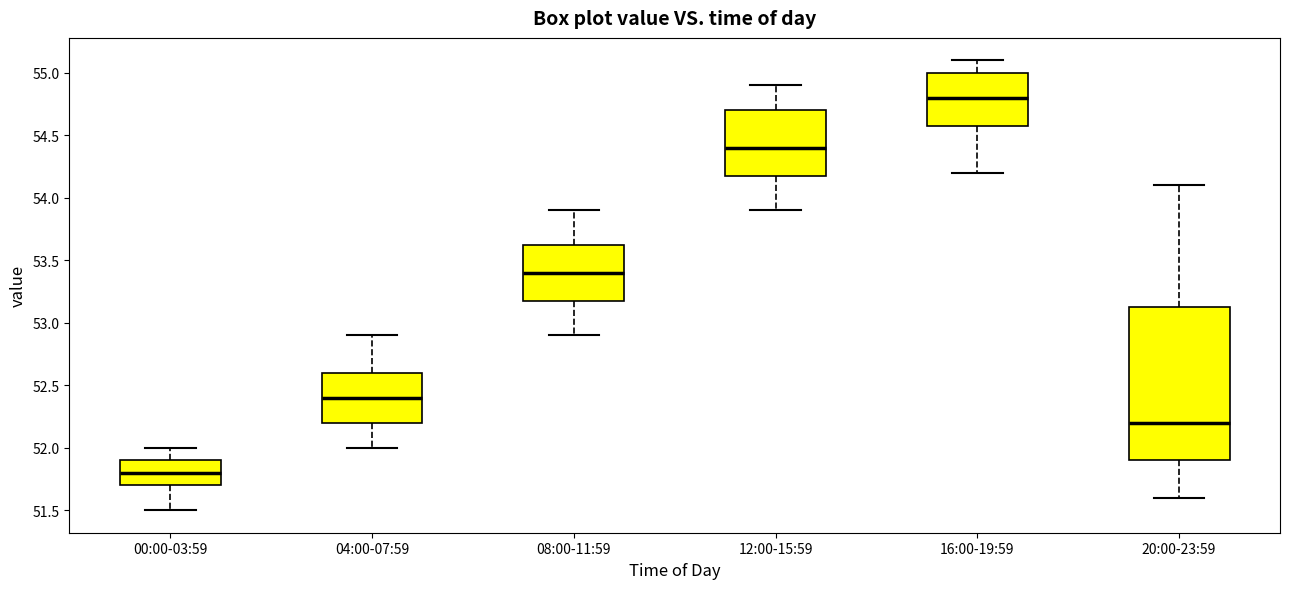

Reading left to right, read every box against the y-axis: the position of its median line, the range the box covers, and the ends of its whiskers. The values are not printed on the chart, so give them approximately, as read against the axis.

00:00-03:59: median 51.80, box 51.70 to 51.90, whiskers 51.50 to 52.00
04:00-07:59: median 52.40, box 52.20 to 52.60, whiskers 52.00 to 52.90
08:00-11:59: median 53.40, box 53.20 to 53.65, whiskers 52.90 to 53.90
12:00-15:59: median 54.40, box 54.20 to 54.70, whiskers 53.90 to 54.90
16:00-19:59: median 54.80, box 54.60 to 55.00, whiskers 54.20 to 55.10
20:00-23:59: median 52.20, box 51.90 to 53.15, whiskers 51.60 to 54.10